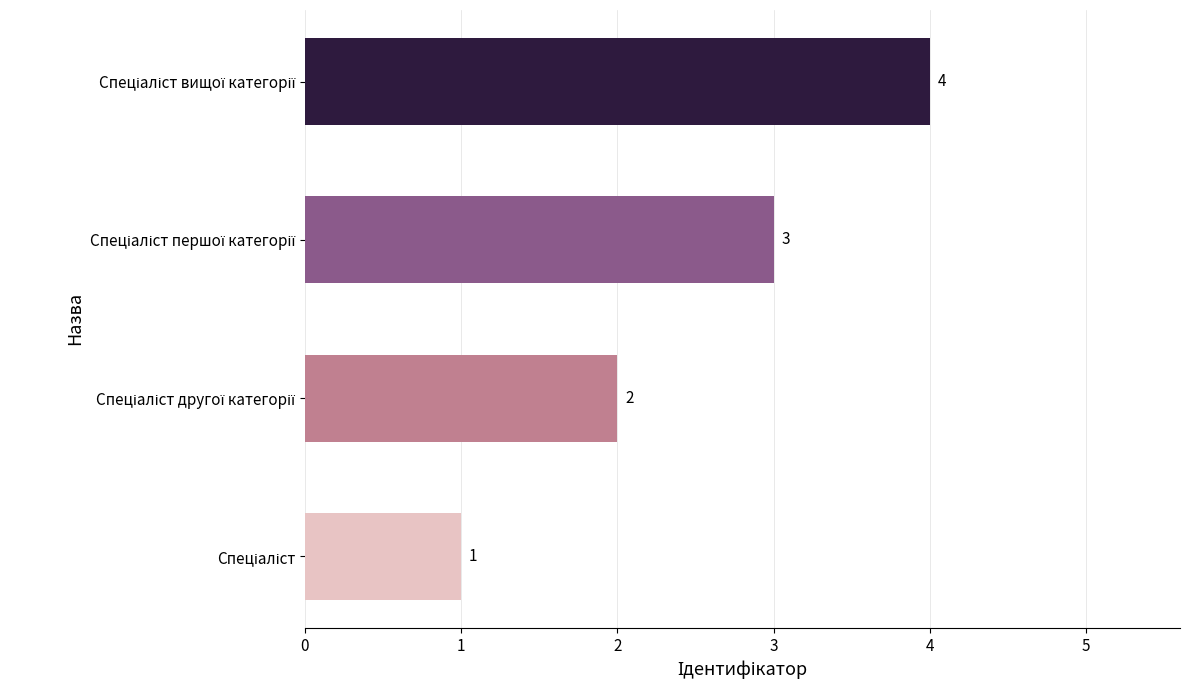

What is the difference between the maximum and minimum values?

3